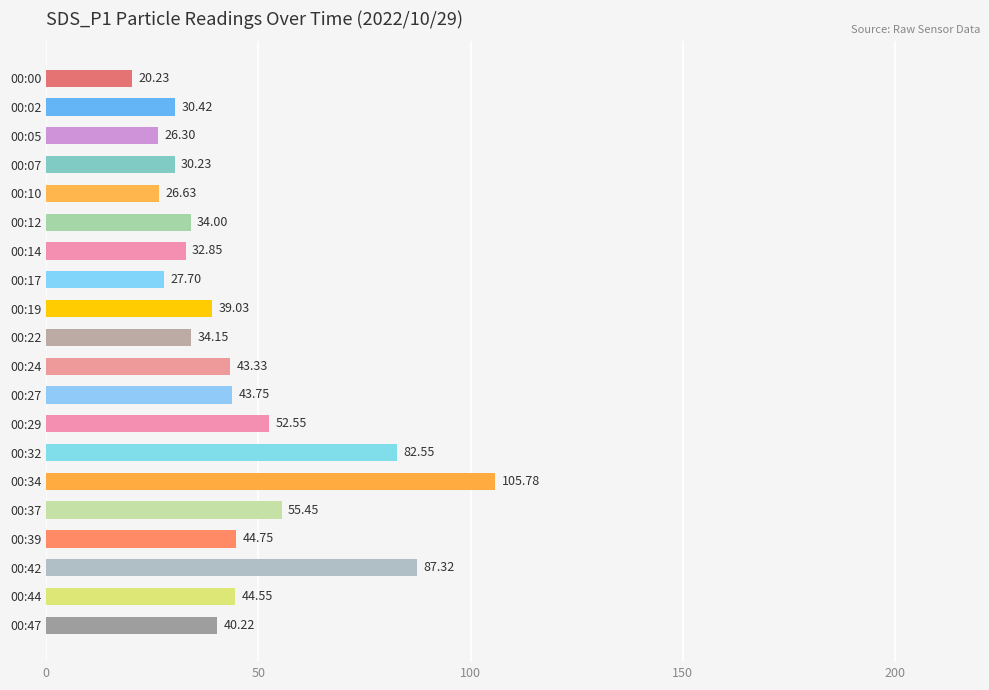

Rank the categories by value from lowest to highest.

00:00, 00:05, 00:10, 00:17, 00:07, 00:02, 00:14, 00:12, 00:22, 00:19, 00:47, 00:24, 00:27, 00:44, 00:39, 00:29, 00:37, 00:32, 00:42, 00:34